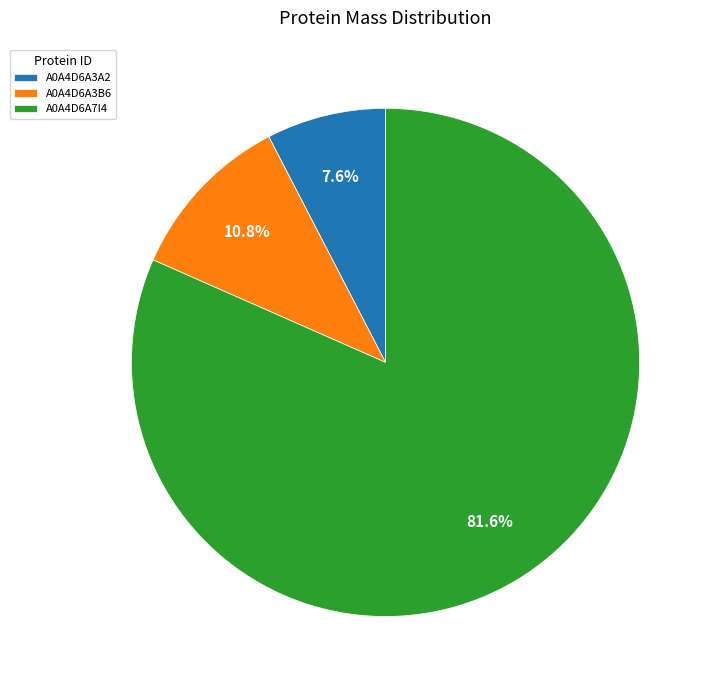

Does any single category account for the majority?

Yes